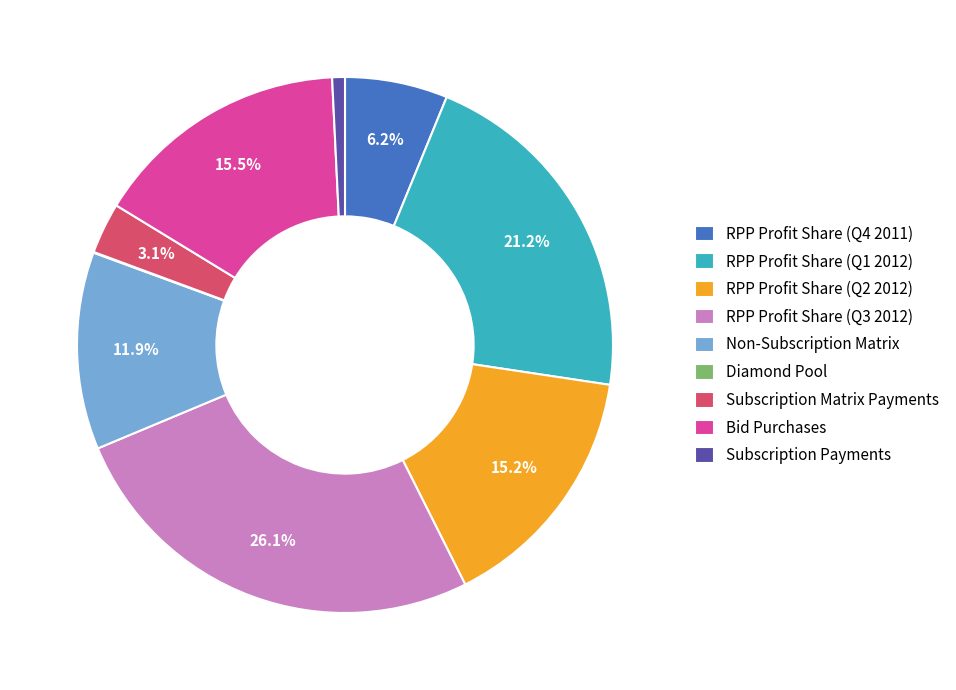

Approximately how many times larger is the value at RPP Profit Share (Q2 2012) compared to RPP Profit Share (Q4 2011)?

2.5